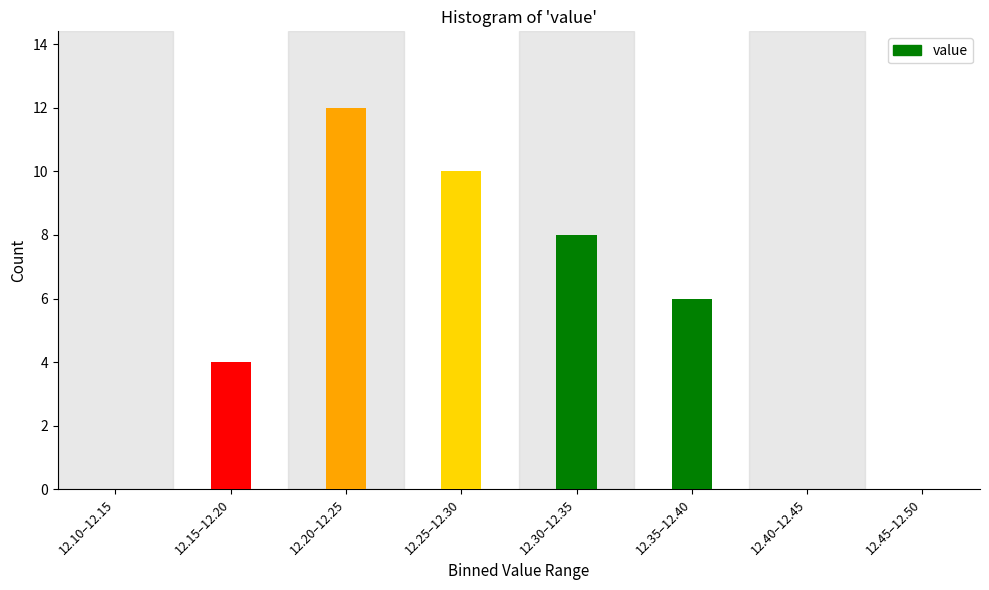

Reading left to right, extract all data points from this chart.

12.10–12.15=0	12.15–12.20=4	12.20–12.25=12	12.25–12.30=10	12.30–12.35=8	12.35–12.40=6	12.40–12.45=0	12.45–12.50=0